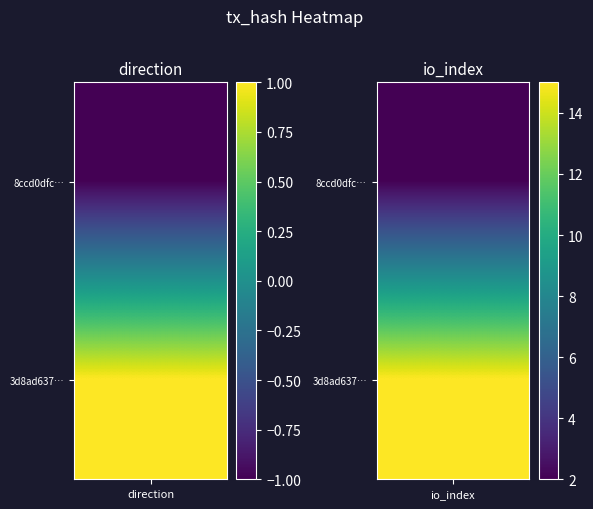

Between -1 and 1, which is larger?

1